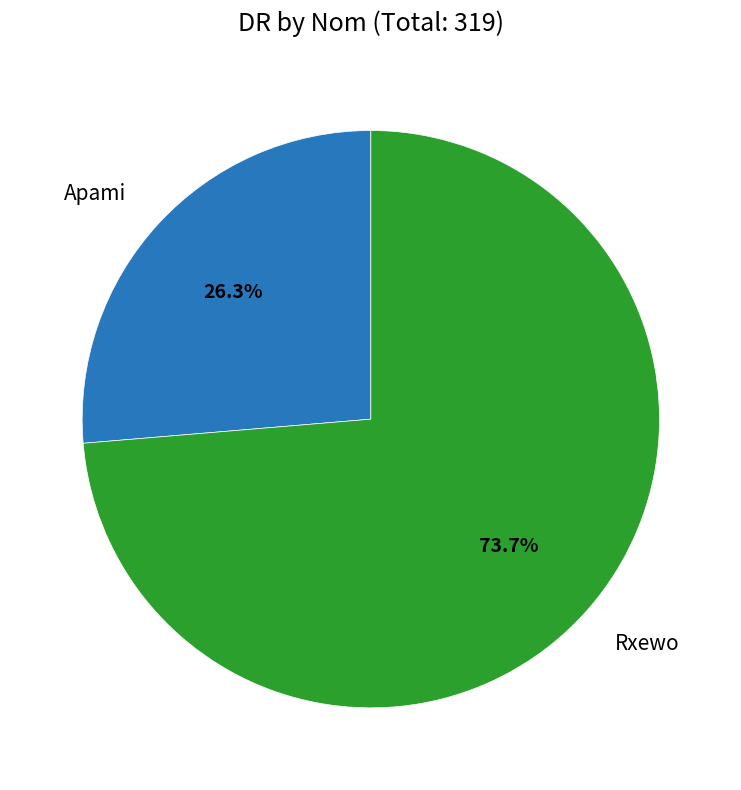

How many segments does this pie chart have?

2